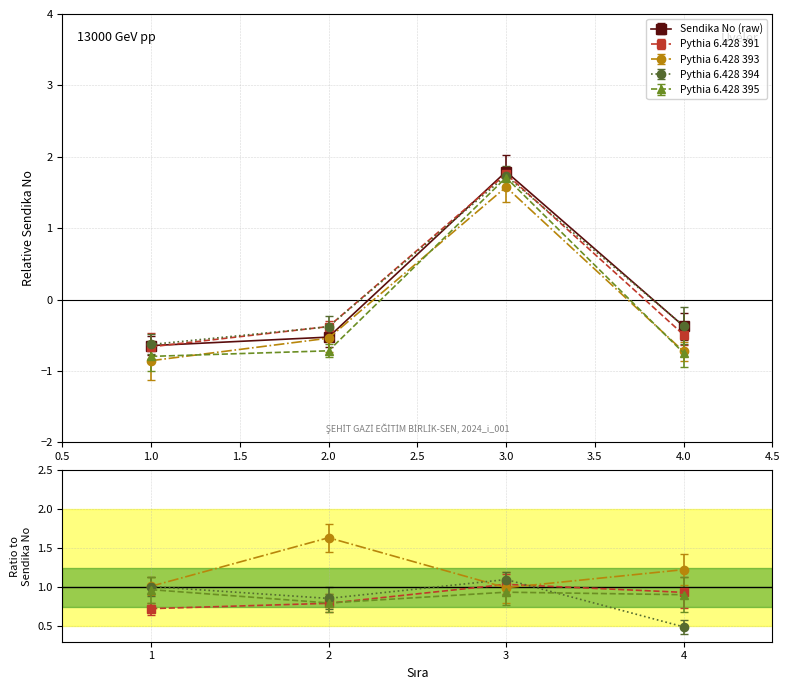

Where does the data first go above 0?

3